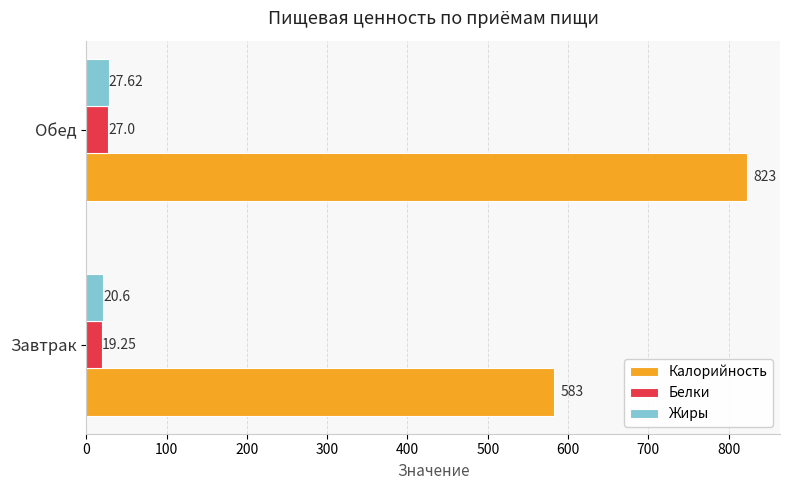

What are all the series names shown in the legend?

Калорийность, Белки, Жиры